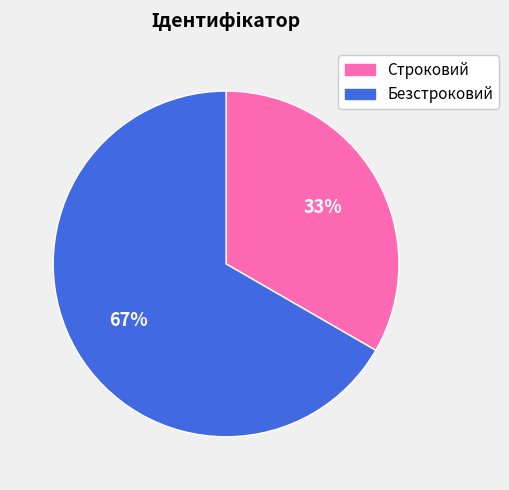

Combined, do Безстроковий and Строковий account for over 50%?

Yes